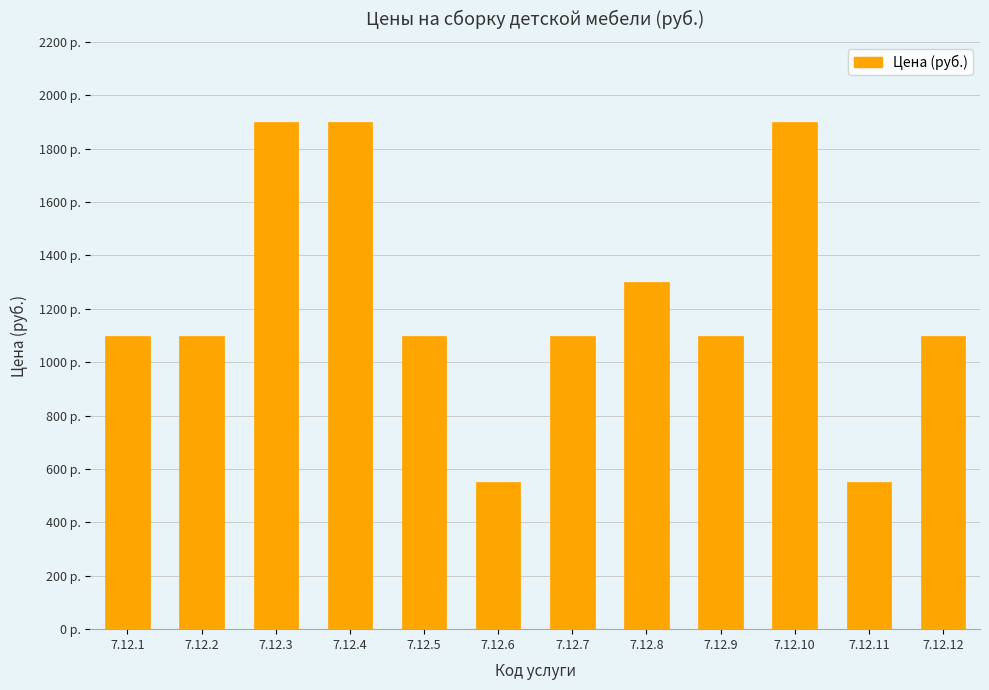

What is the sum of all values?

14700